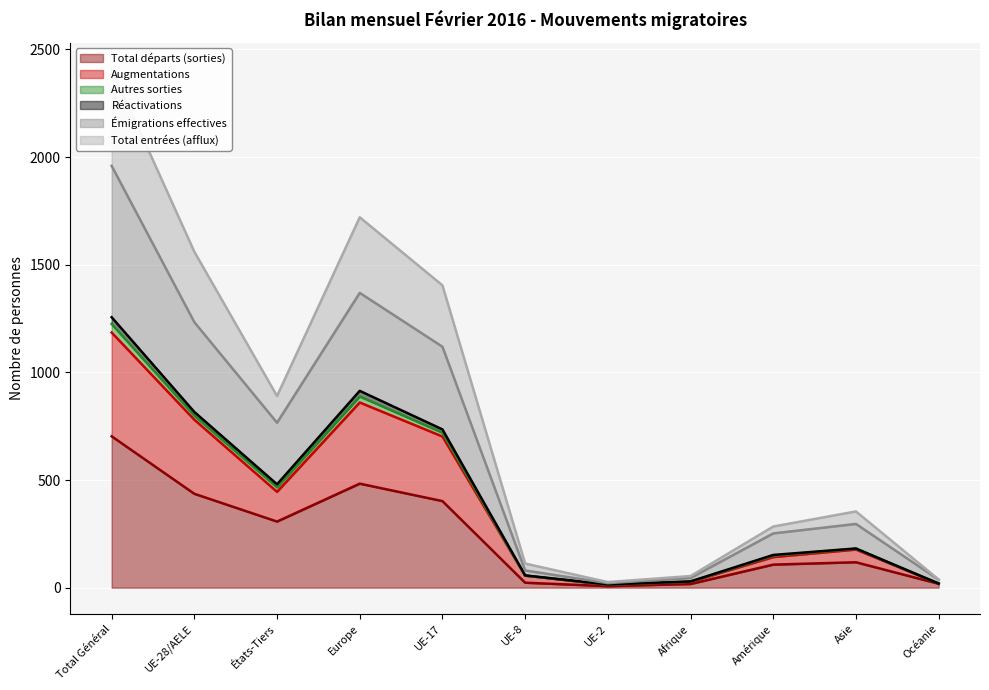

Which category has the highest value in the Total départs (sorties) series?

Total Général